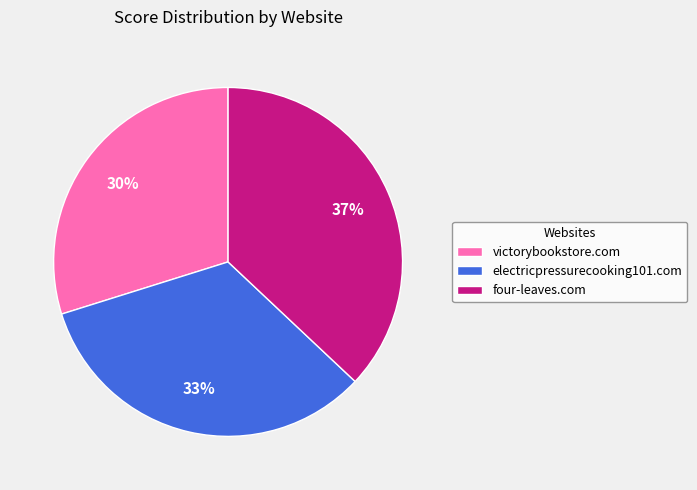

To the nearest percent, what is the difference between the largest and smallest slice percentages?

7%